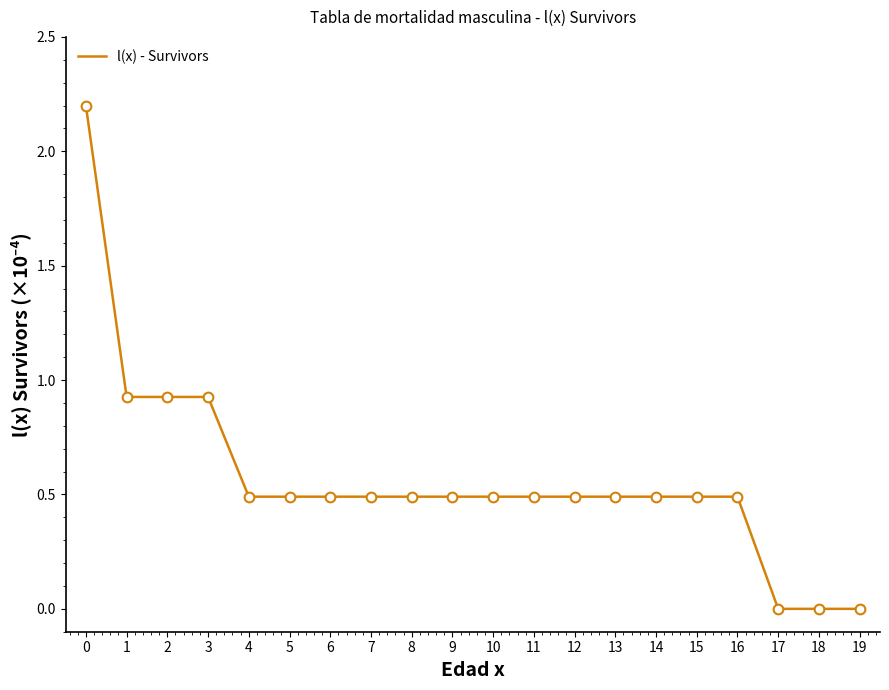

What is the change in value from 1 to 5?

-0.4